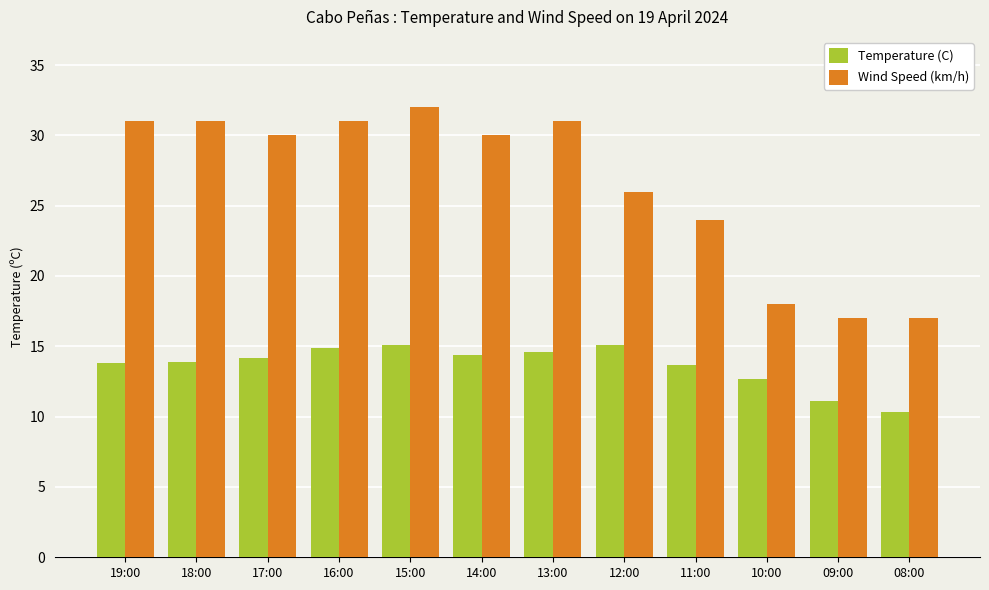

At 16:00, list the series in order from largest to smallest.

Wind Speed (km/h), Temperature (C)